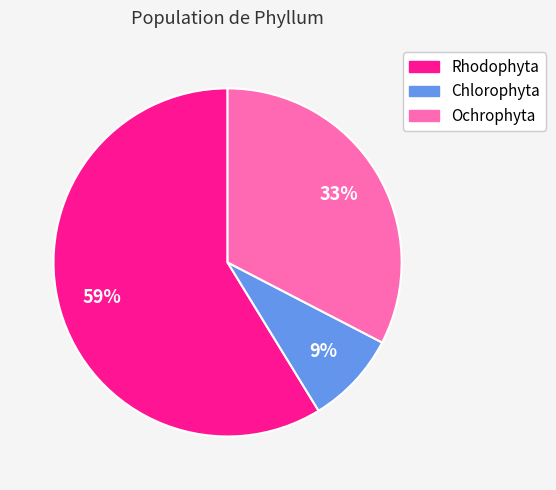

Does Rhodophyta represent more than half of the total?

Yes